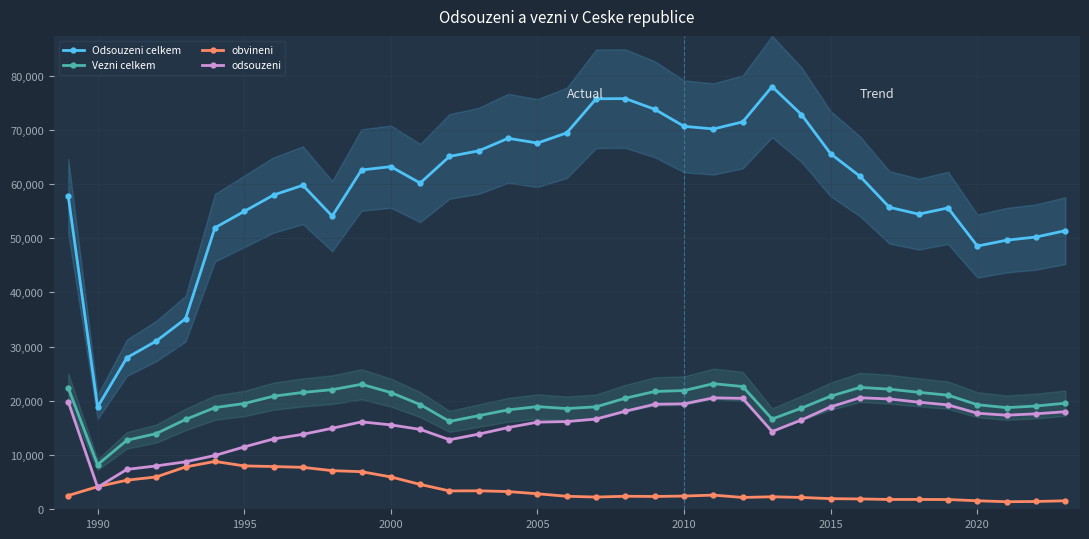

True or false: obvineni has more than 2 interior local peaks.

True